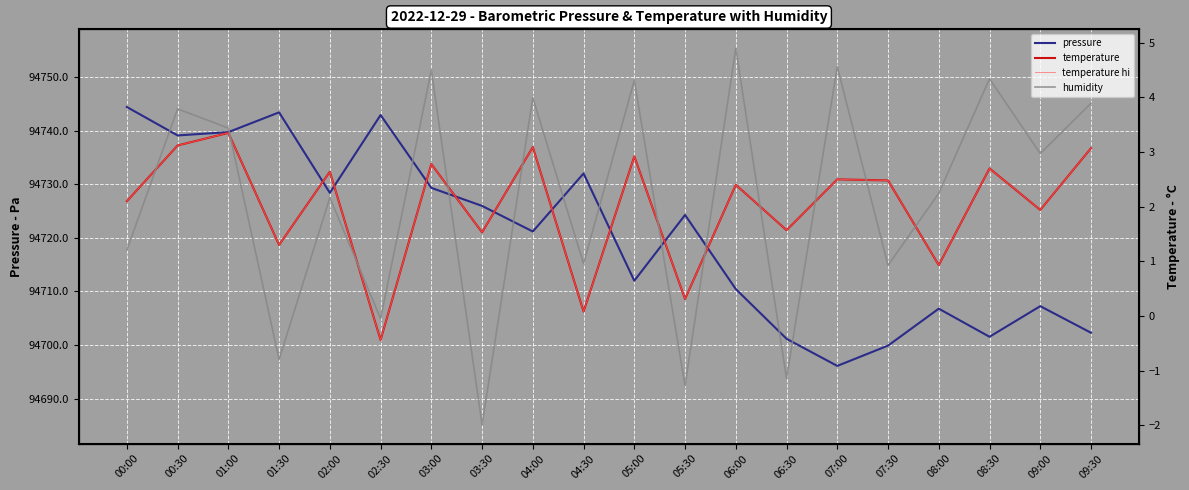

At which label is pressure closest to 94720?

04:00